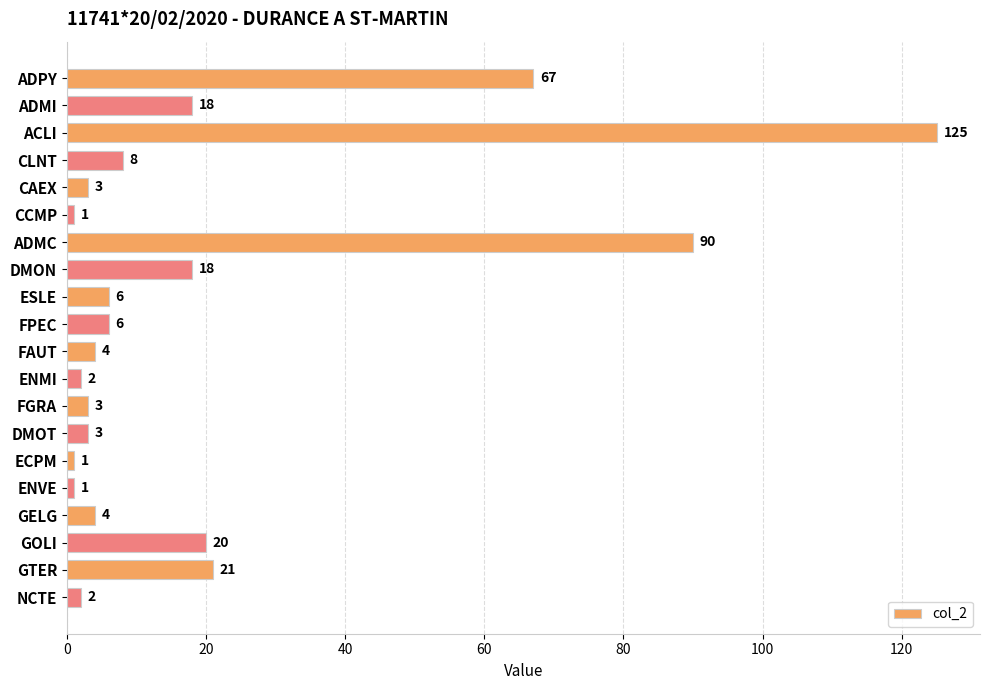

Reading top to bottom, transcribe all the data shown in this chart.

67	18	125	8	3	1	90	18	6	6	4	2	3	3	1	1	4	20	21	2